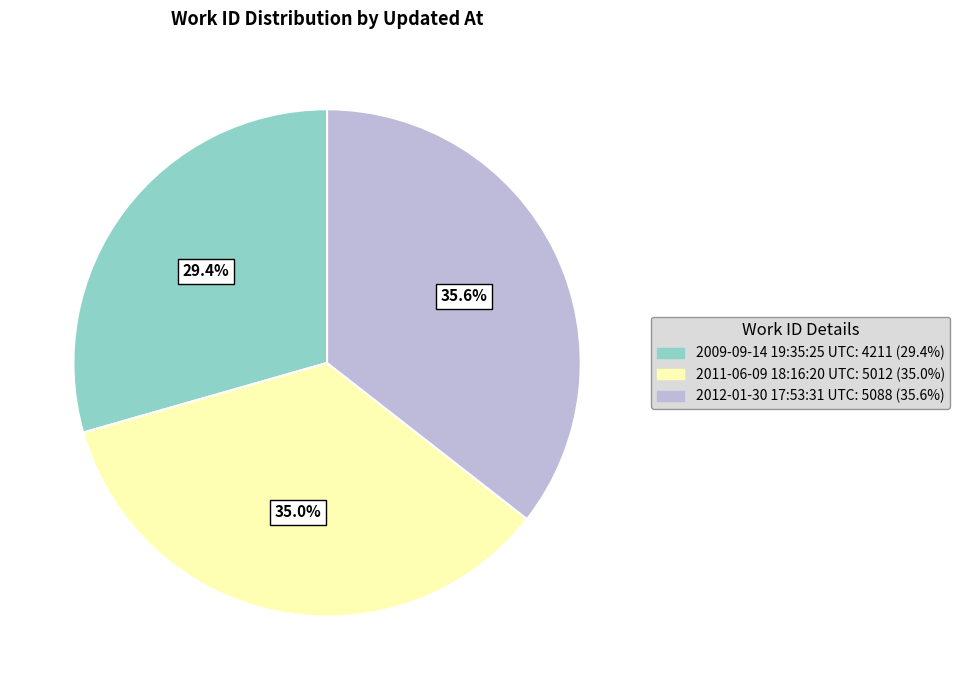

To the nearest percent, what portion does 2009-09-14 19:35:25 UTC represent?

29%